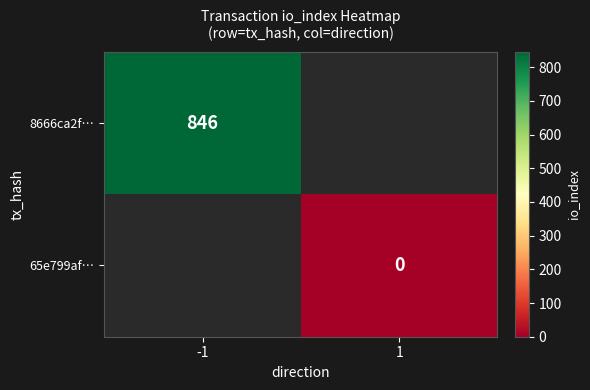

Which category has the highest value across all series?

-1